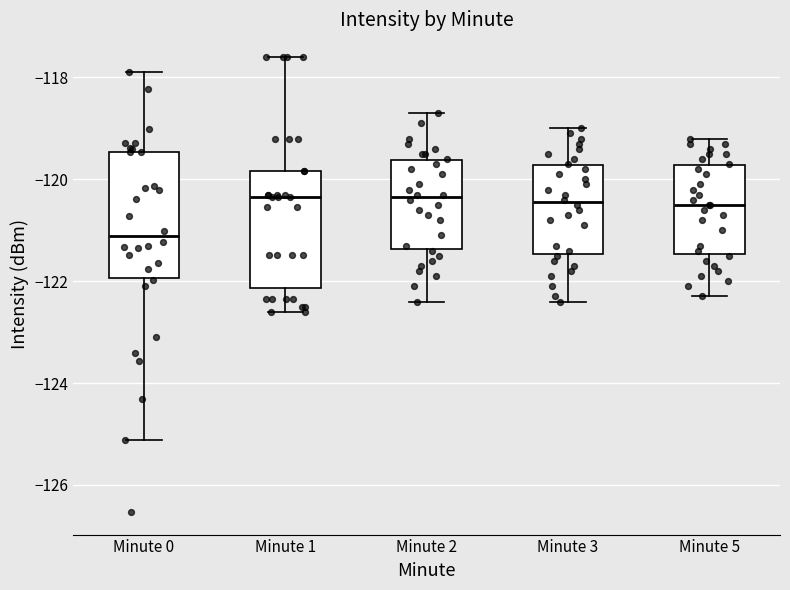

Which box's median line is the lowest?

Minute 0